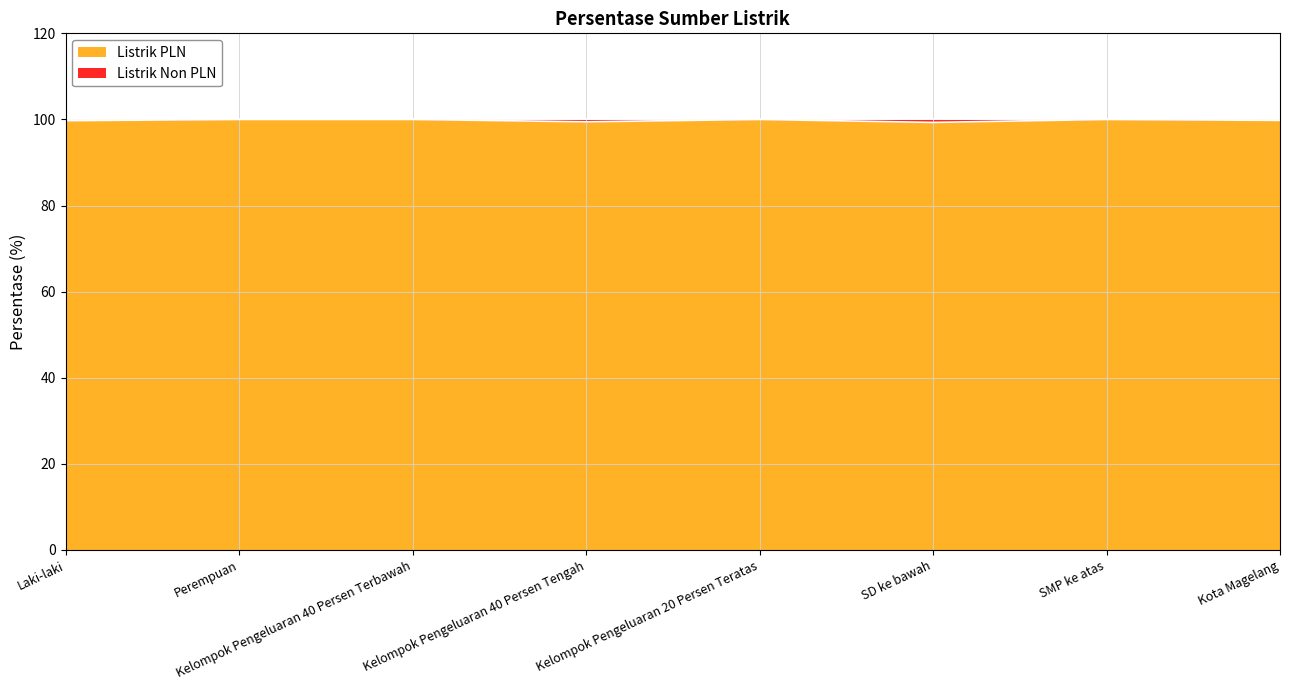

What is the sum of all values?

798.2